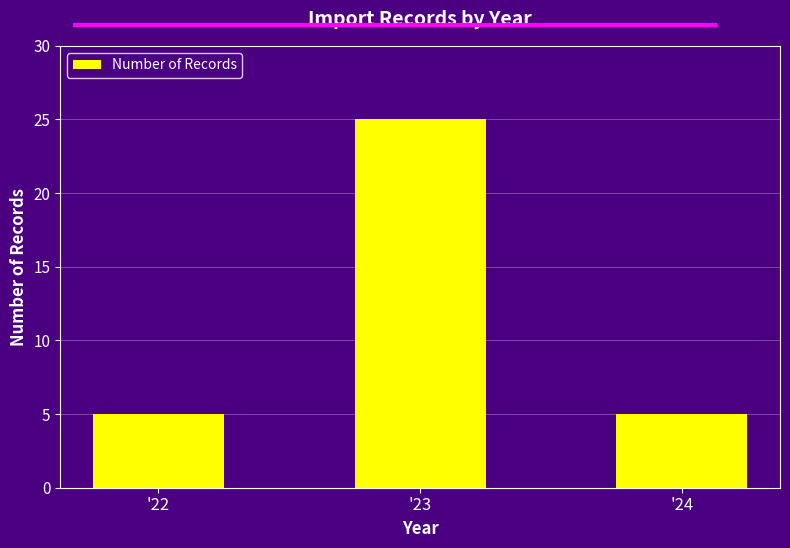

Count the number of data series in this chart.

1